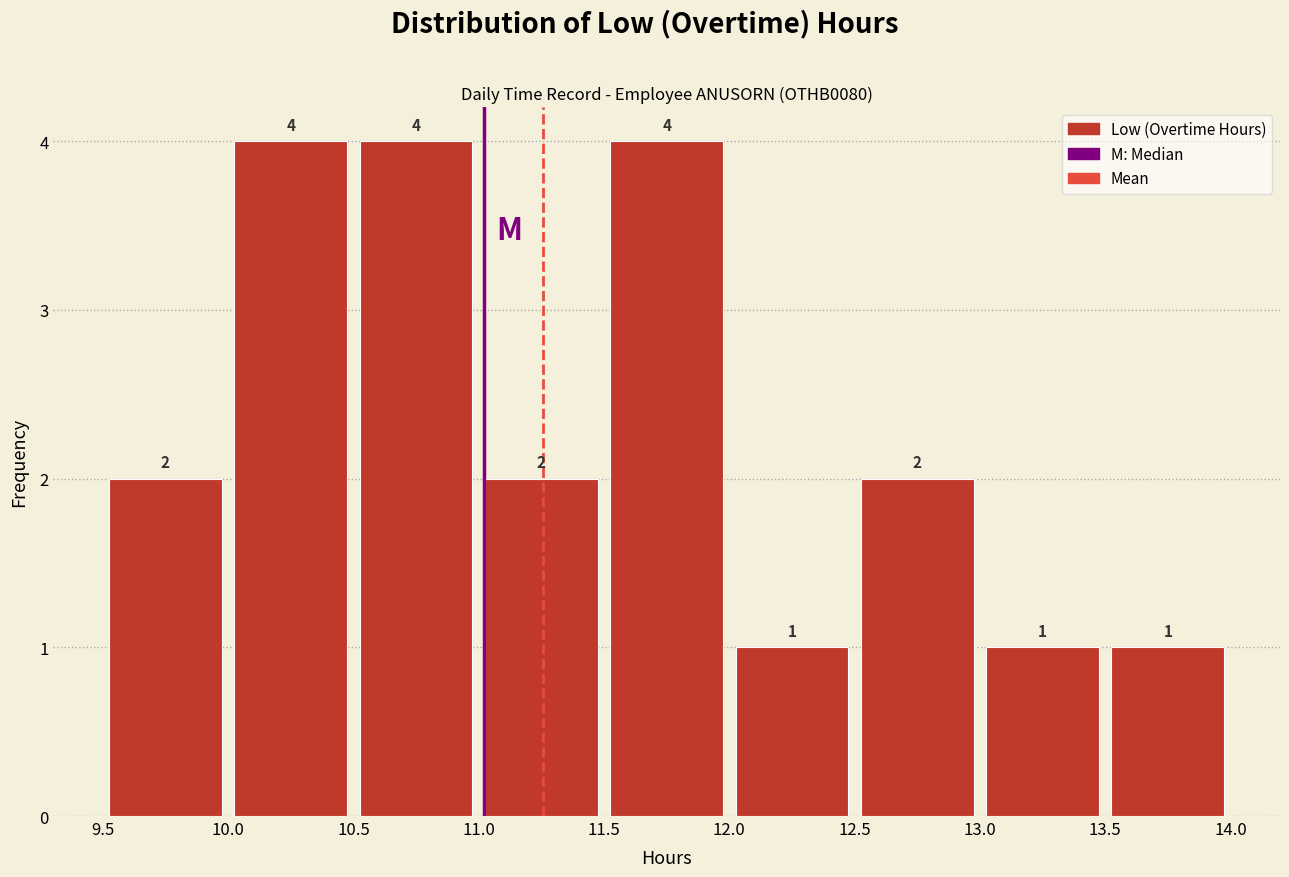

Reading left to right, transcribe this chart: for each bar, give the range it covers on the x-axis and its height.

9.5 to 10.0: 2
10.0 to 10.5: 4
10.5 to 11.0: 4
11.0 to 11.5: 2
11.5 to 12.0: 4
12.0 to 12.5: 1
12.5 to 13.0: 2
13.0 to 13.5: 1
13.5 to 14.0: 1